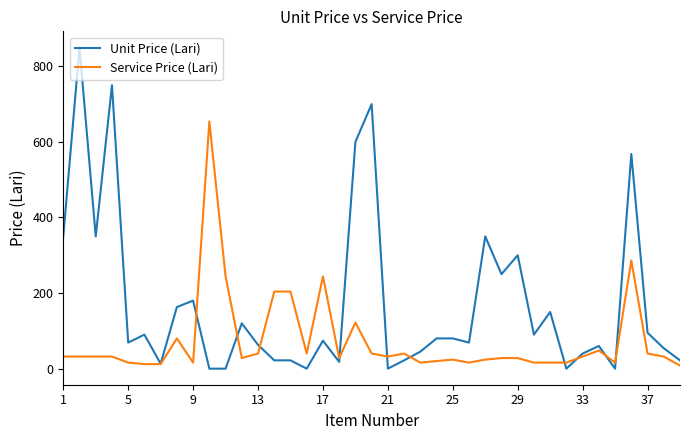

Which series has the largest total across all categories?

Unit Price (Lari)